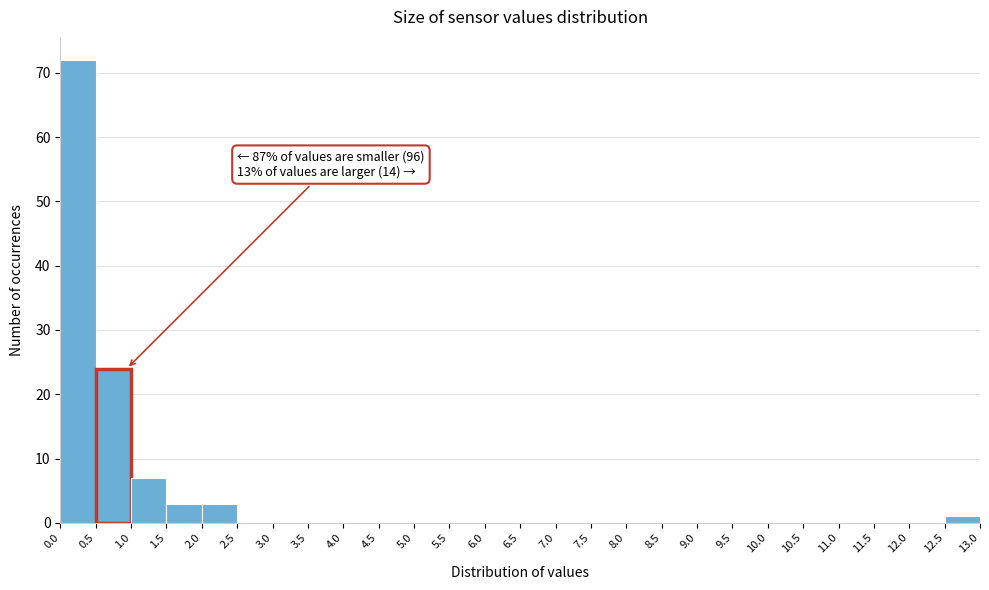

Which range on the x-axis has the tallest bar?

0.0 to 0.5